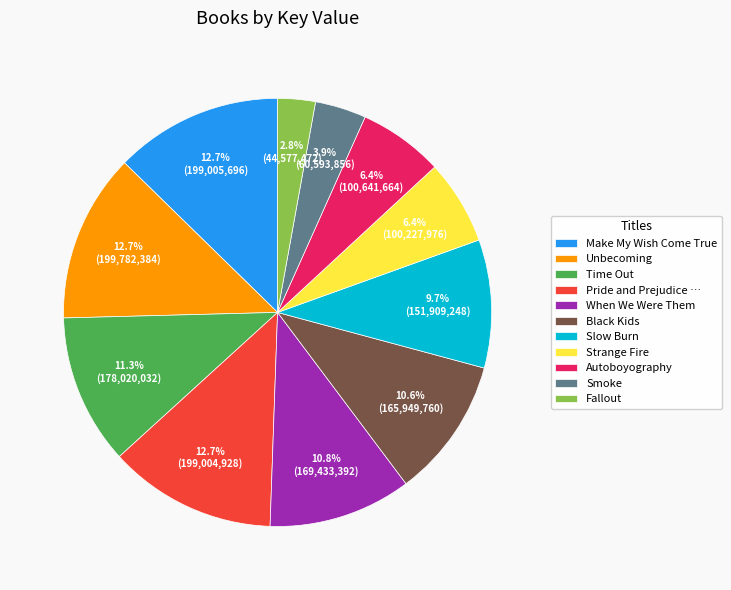

Does any single category account for the majority?

No